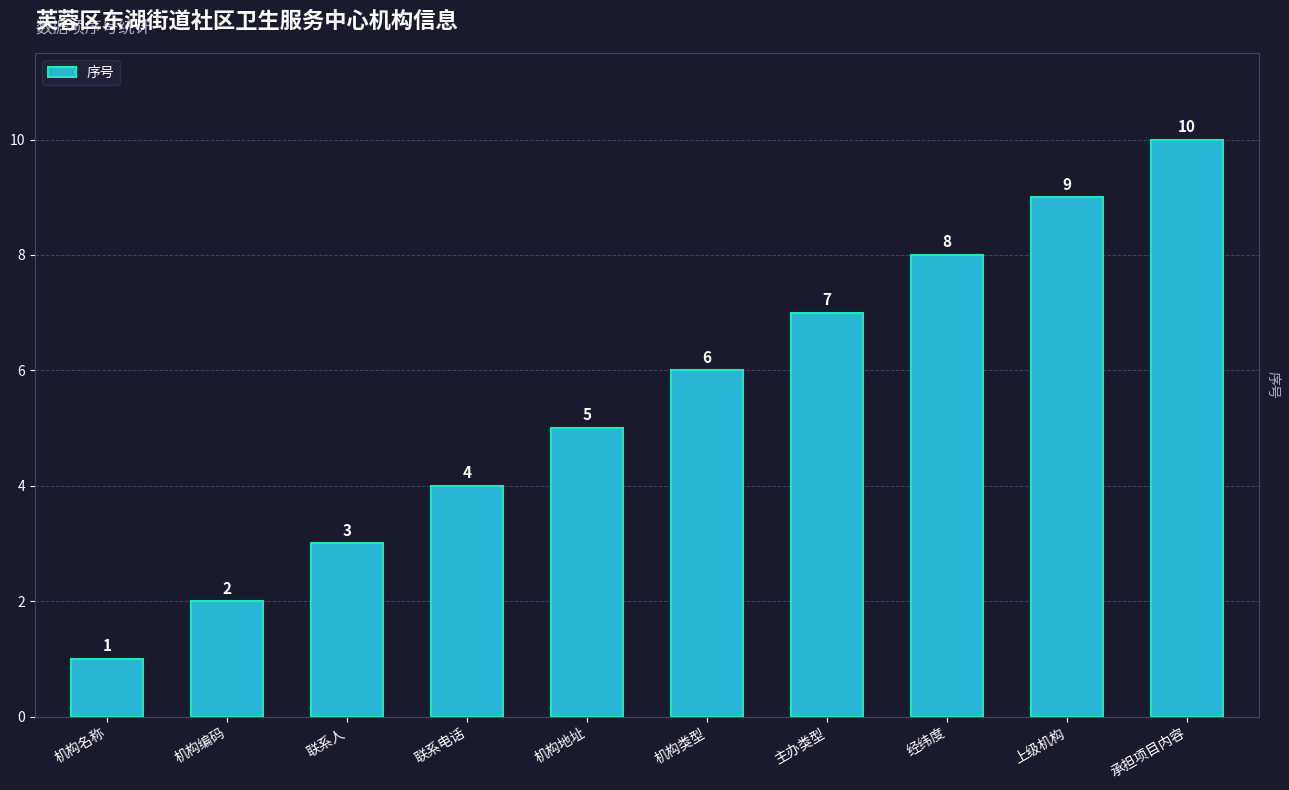

What is the difference between the maximum and minimum values?

9